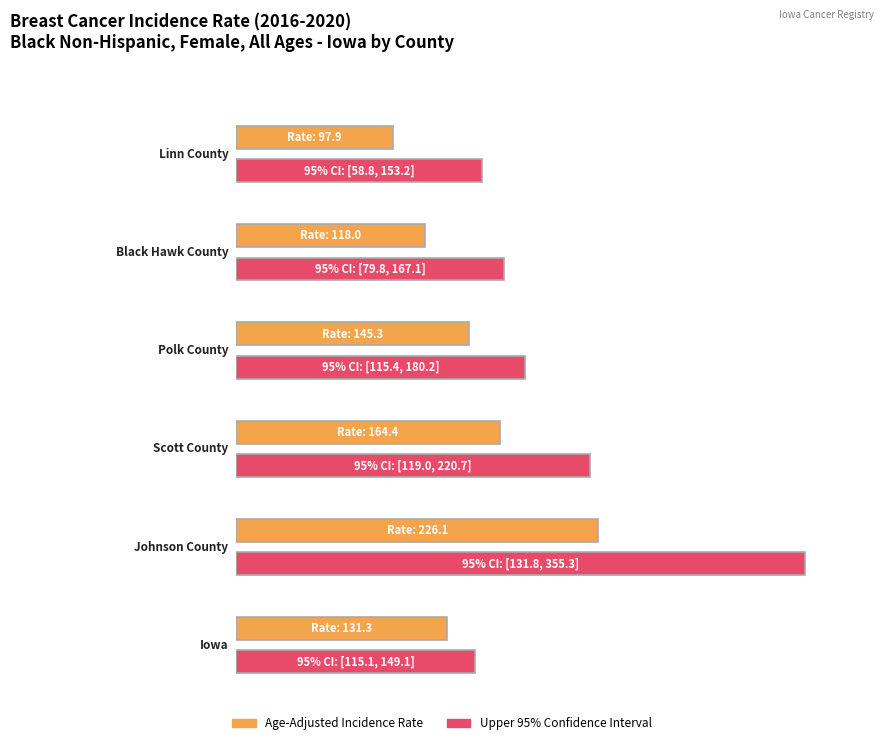

At which label does Rate reach its peak?

Johnson County